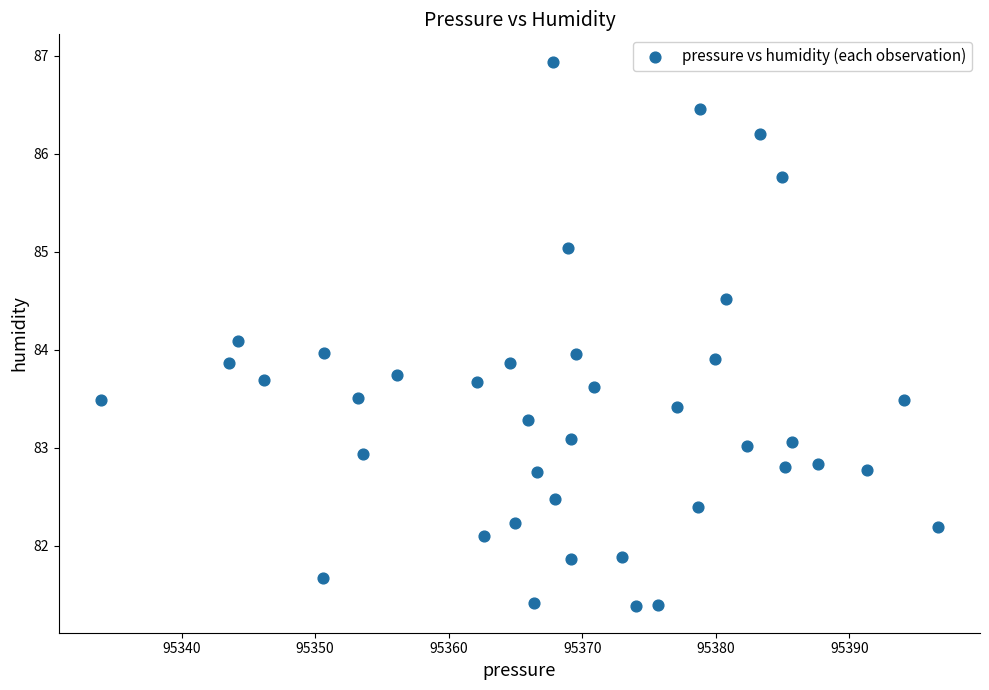

What is the range of X values (max minus min)?

62.7